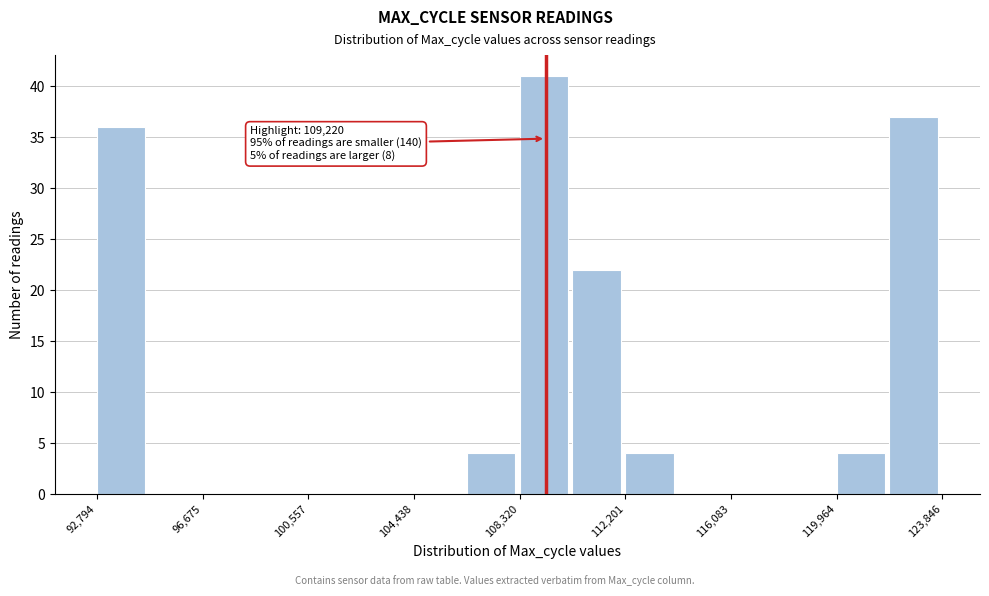

Read against the x-axis, roughly where is the centre of the tallest bar?

109000